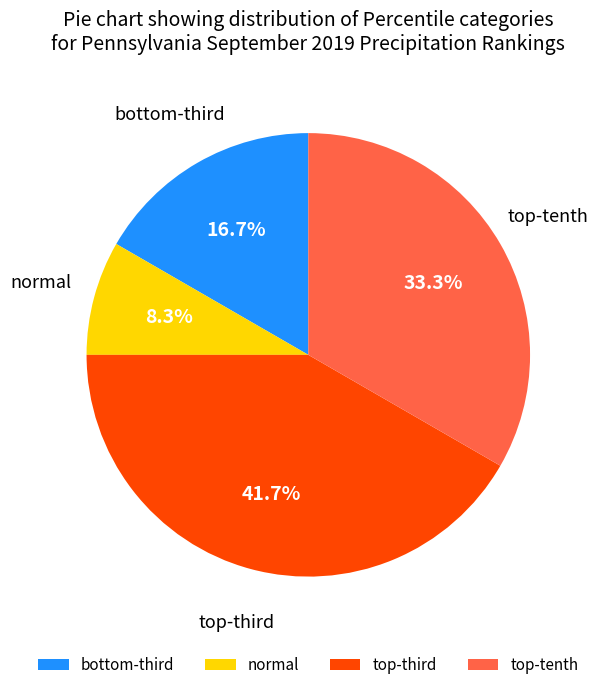

To the nearest percent, what is the average slice percentage?

25%